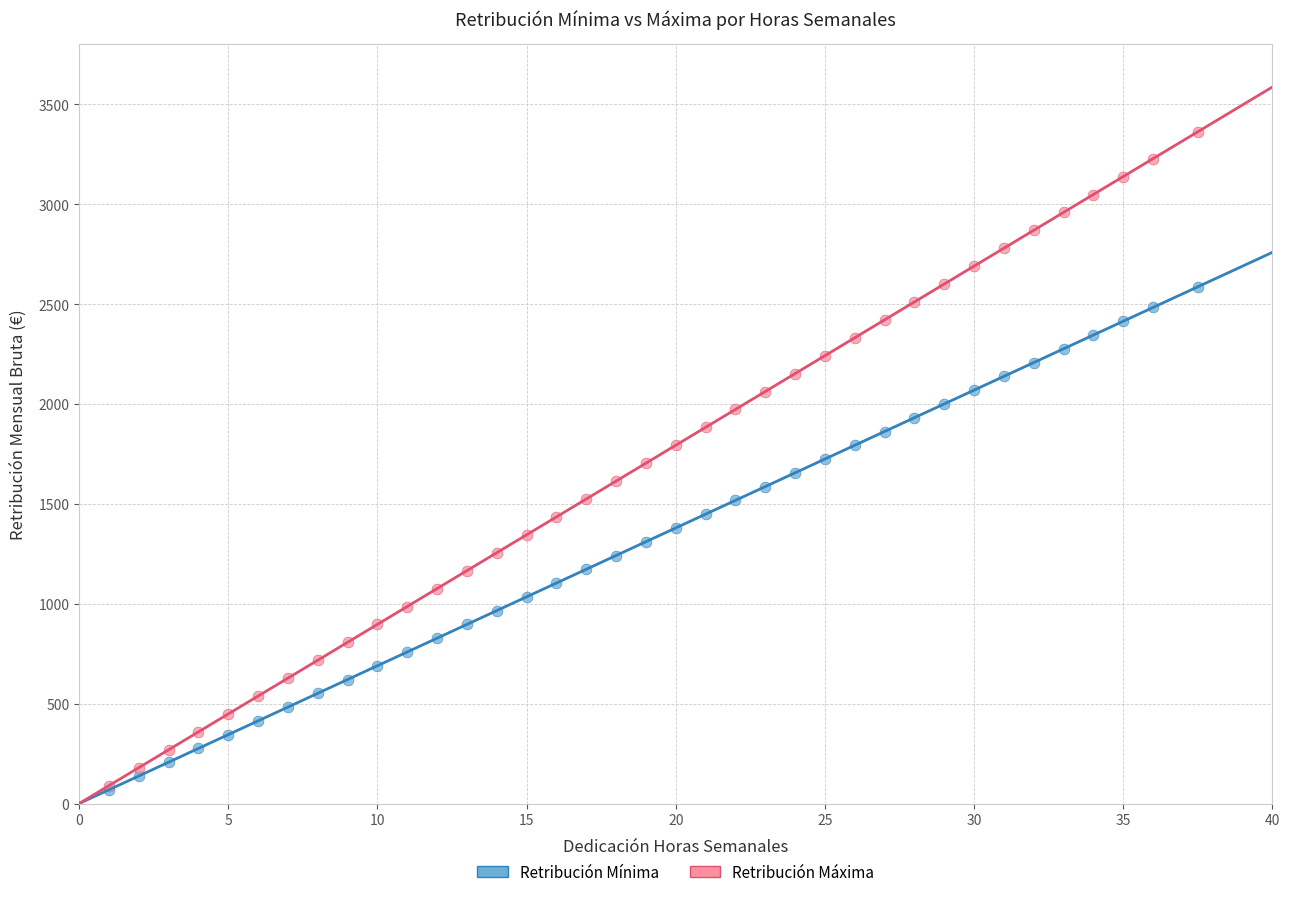

Which series has the widest spread of Y values?

Retribución Máxima